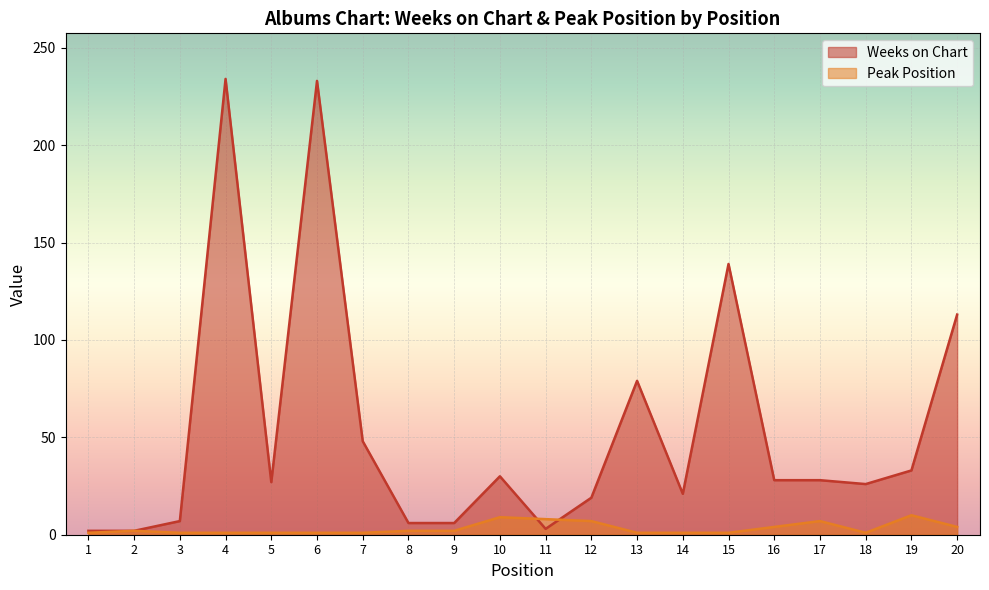

How many values in the Weeks on Chart series exceed 28?

8